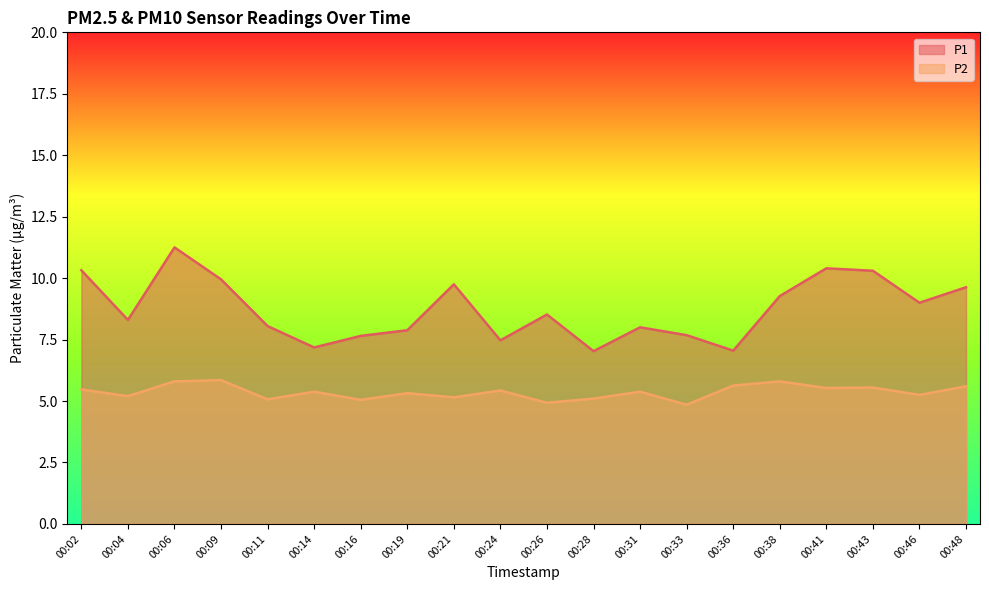

Between 00:11 and 00:28, which series saw the biggest shift?

P1